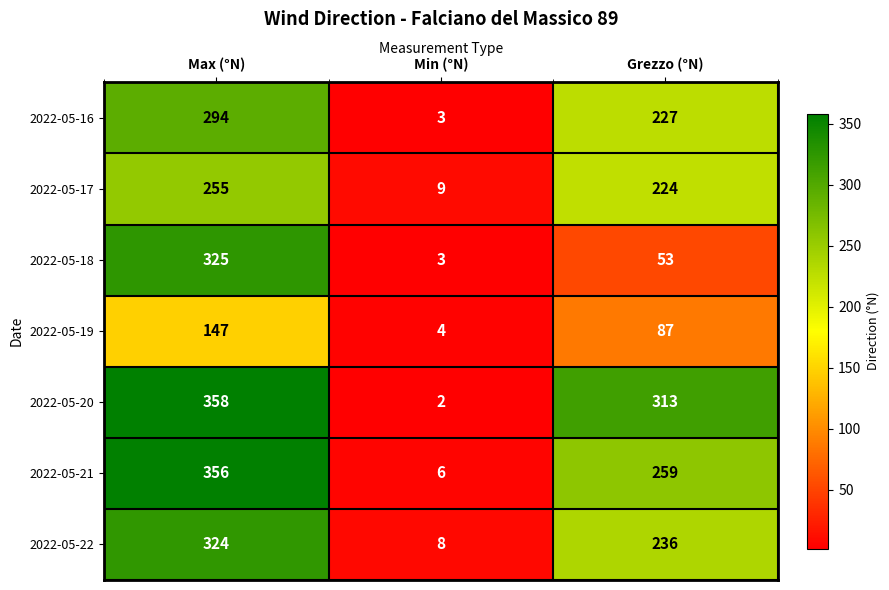

What is the sum of all 2022-05-20 values?

673